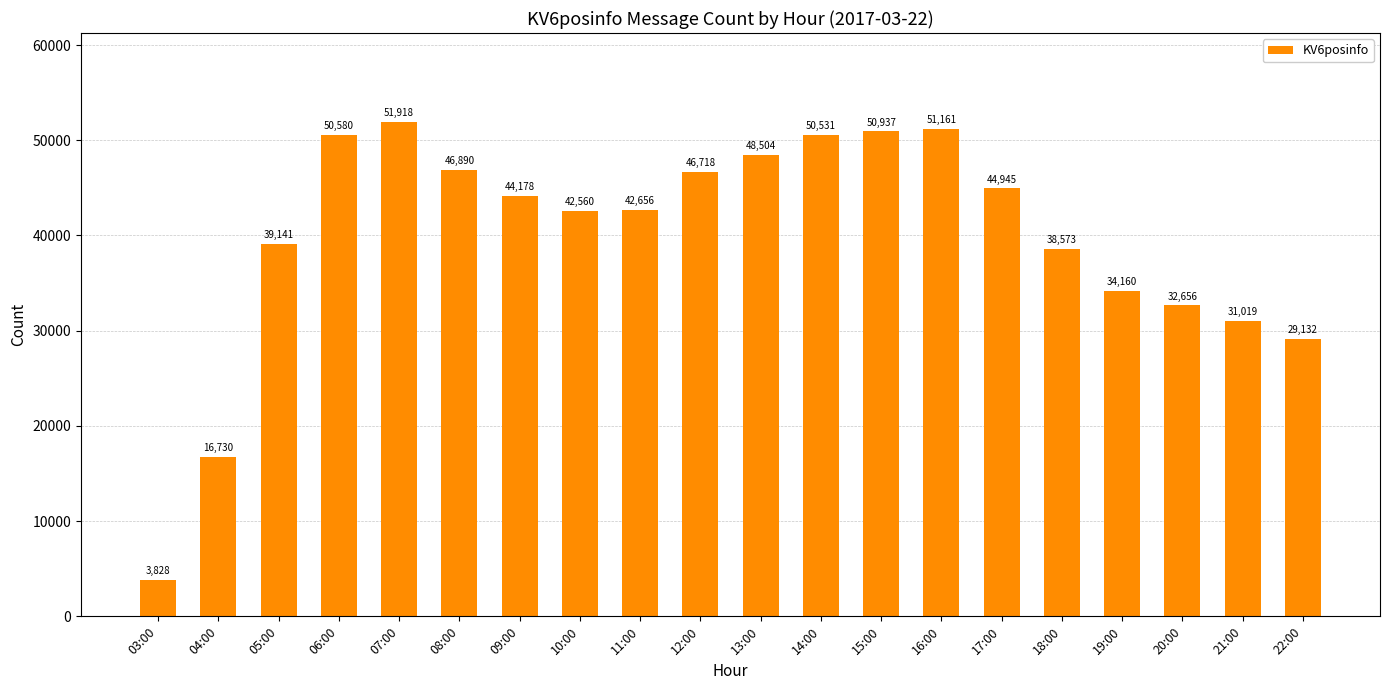

Rank the categories by value from highest to lowest.

07:00, 16:00, 15:00, 06:00, 14:00, 13:00, 08:00, 12:00, 17:00, 09:00, 11:00, 10:00, 05:00, 18:00, 19:00, 20:00, 21:00, 22:00, 04:00, 03:00